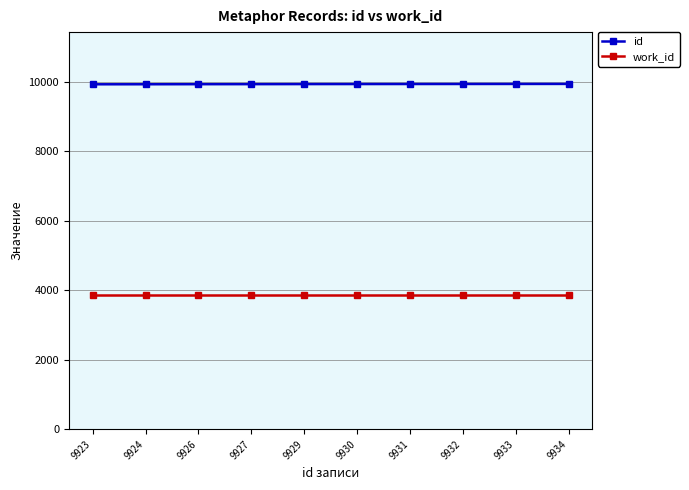

What is the value of the work_id point at the 8th from the left?

3866